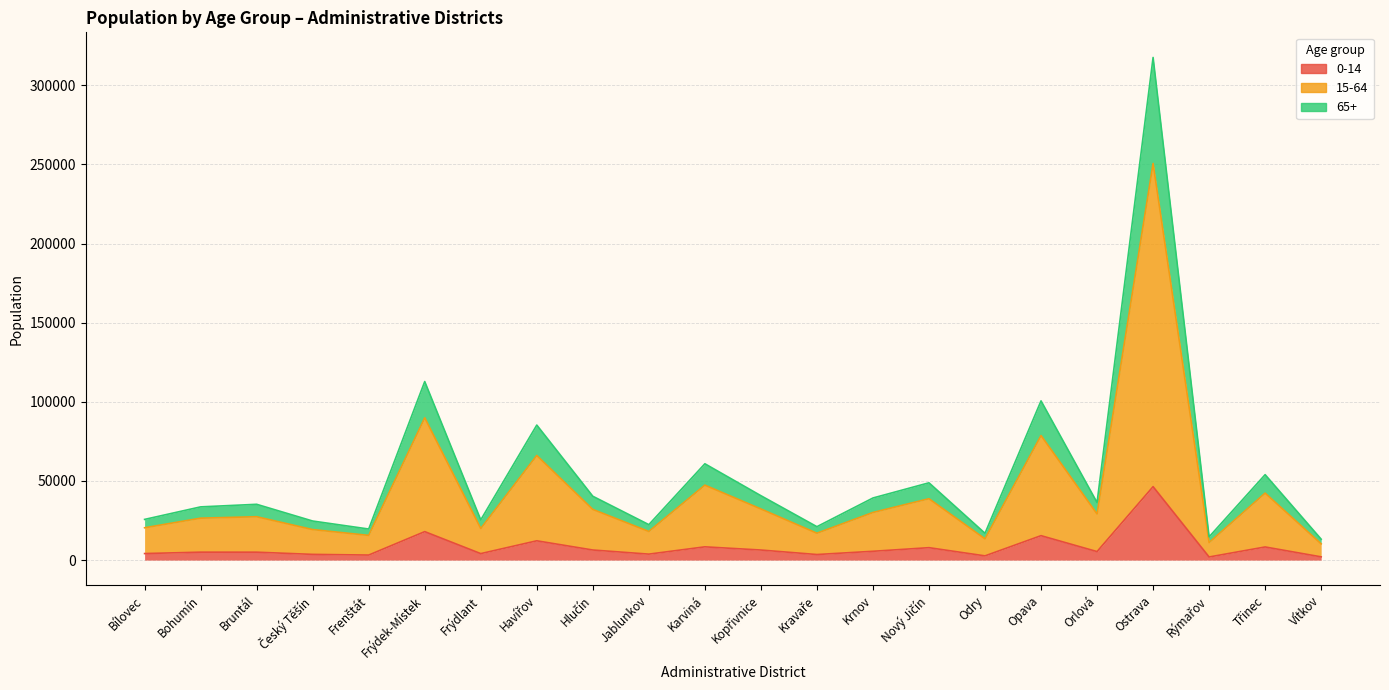

In 65+, how many points are lower than both neighbors (excluding endpoints)?

7